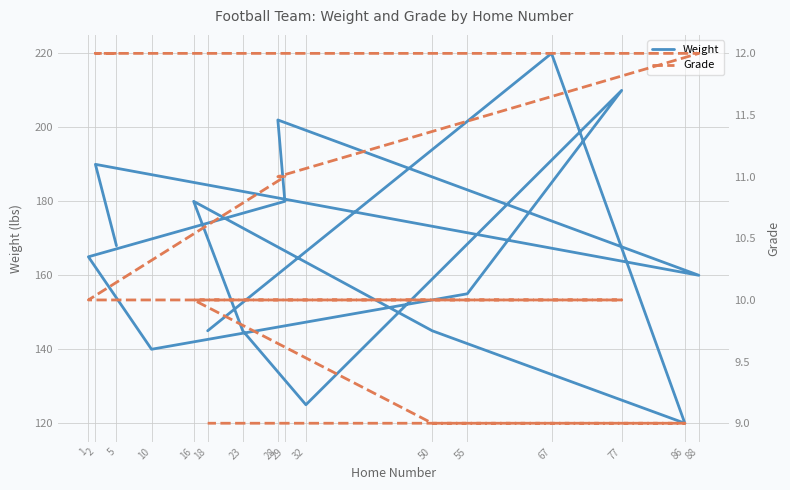

Where is Weight nearest to the value 170?

5